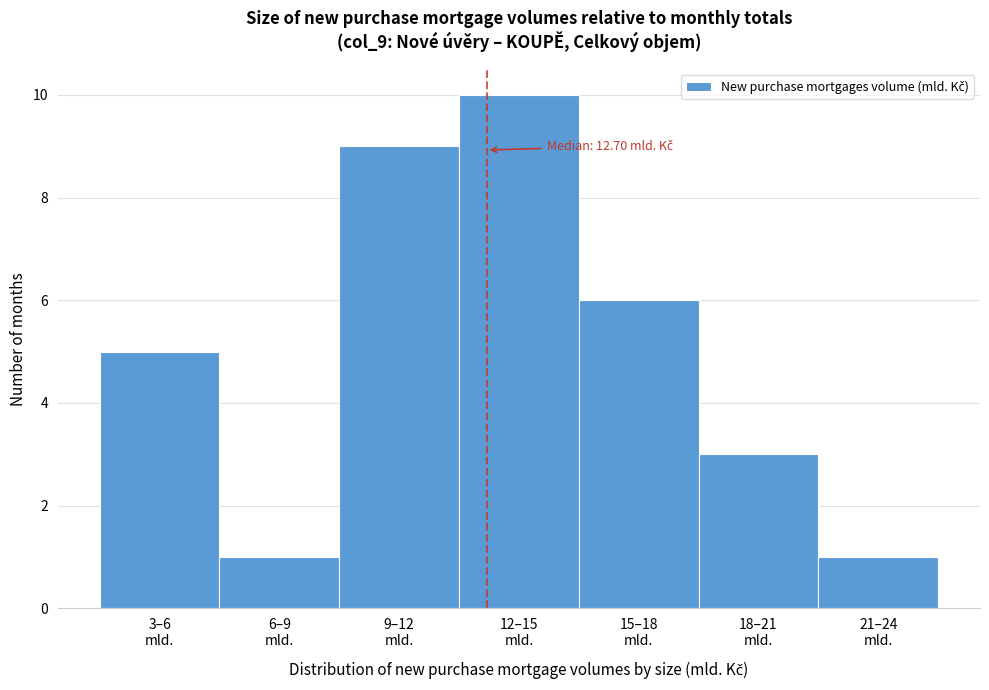

Reading left to right, transcribe all the data shown in this chart.

5	1	9	10	6	3	1